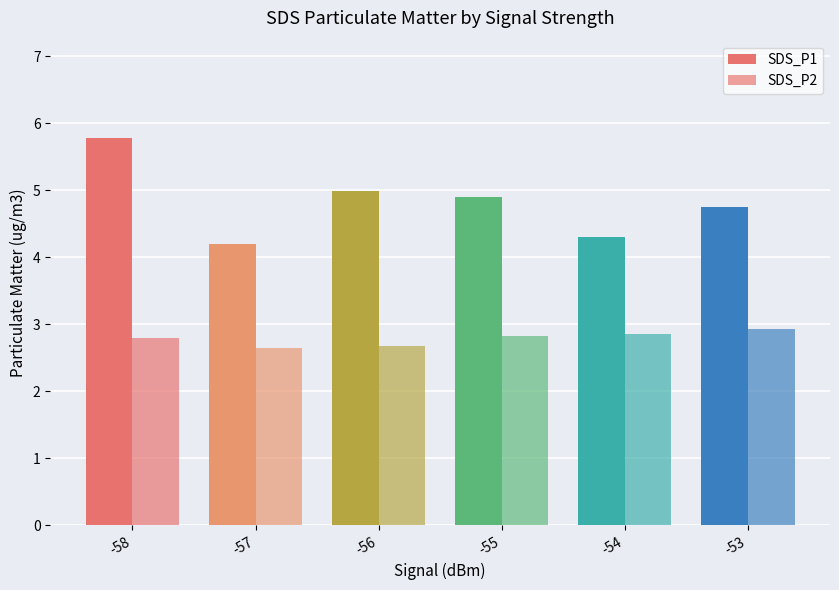

True or false: SDS_P1 has a value of 1.0 at -53.

False